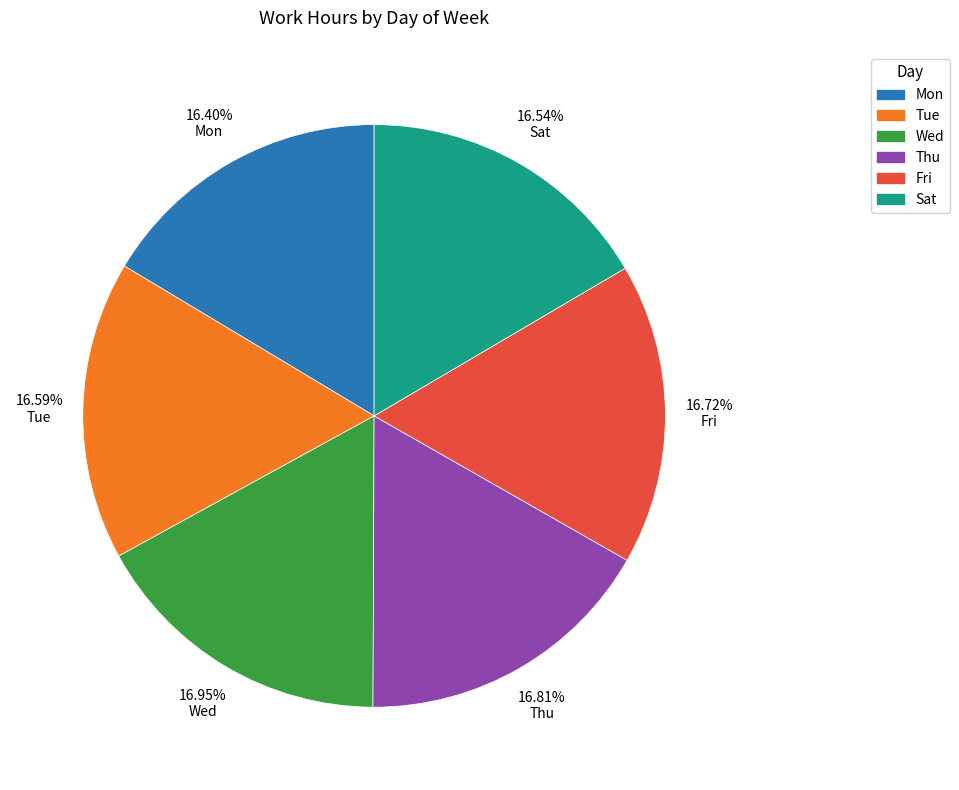

Is it true that Sat is 24% of the pie?

False